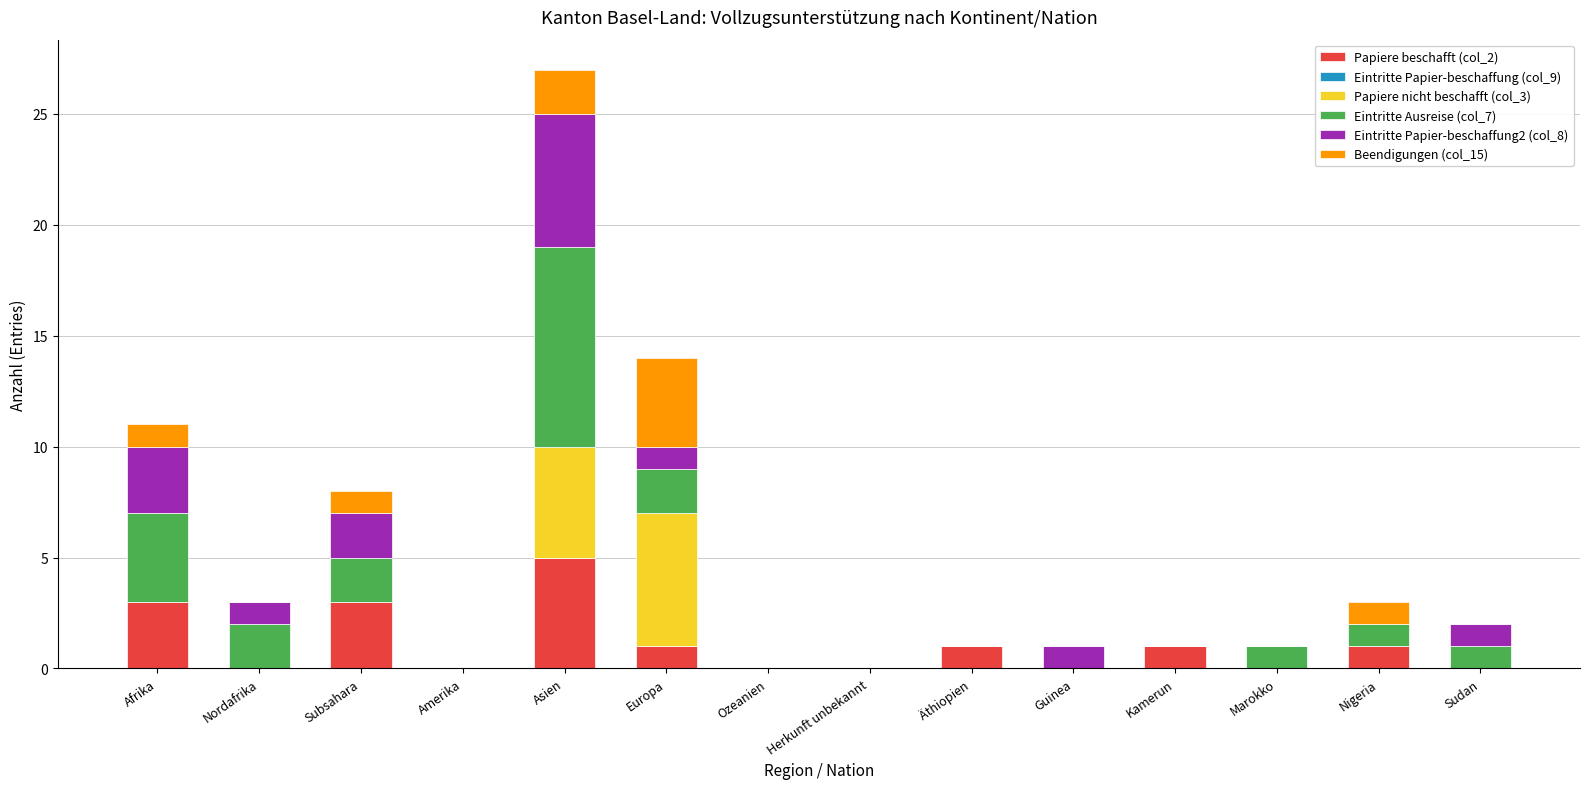

At which category is the sum across all series the highest?

Asien